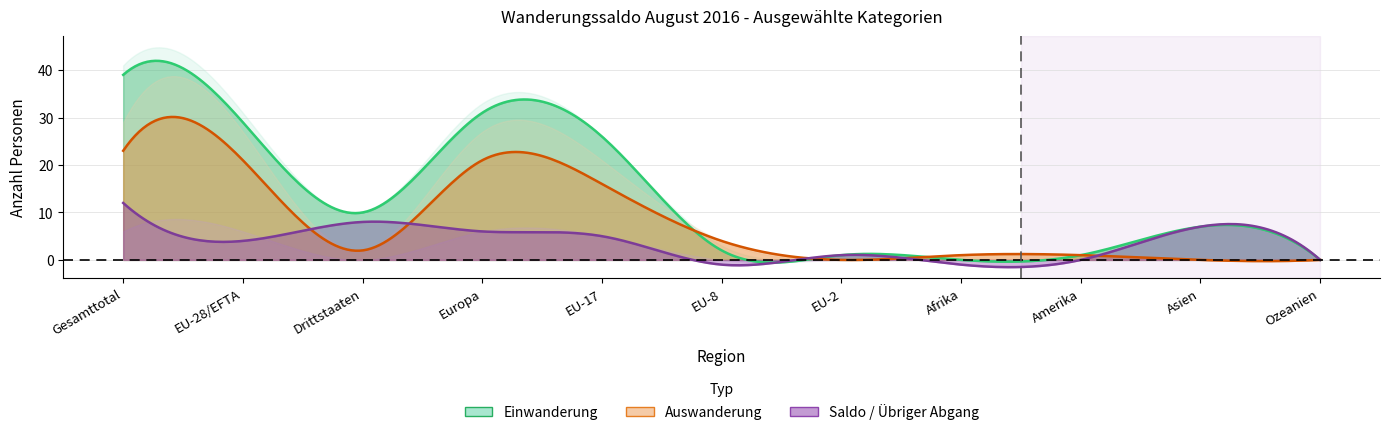

What is the sum of the Total Auswanderung values at Afrika and Ozeanien?

1